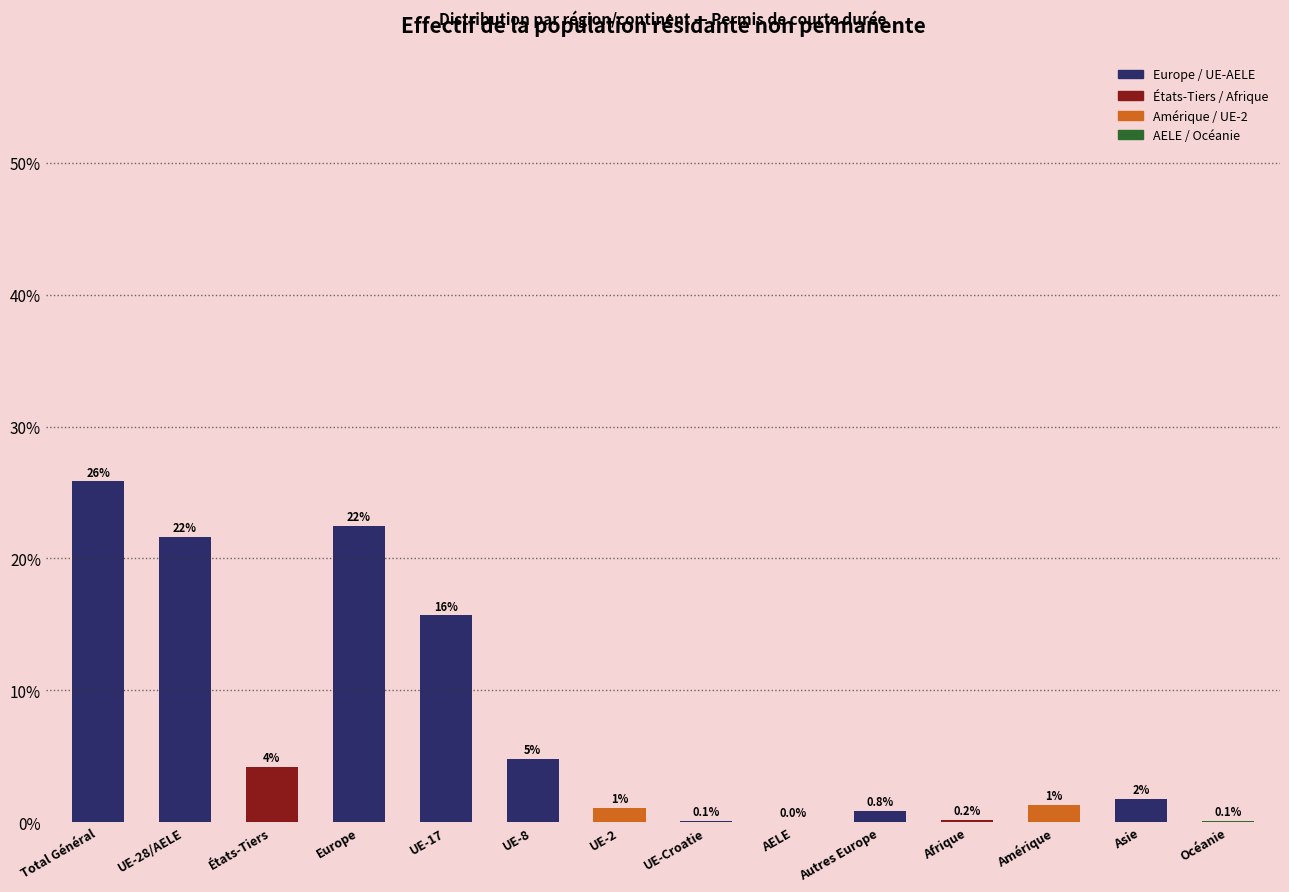

Are the bars horizontal?

No